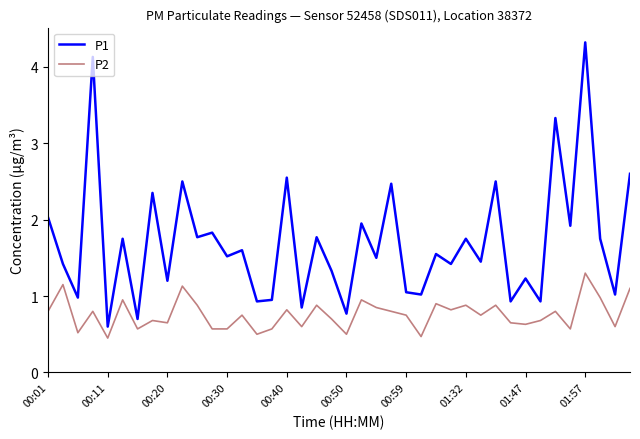

What is the sum of all P2 values?

30.4